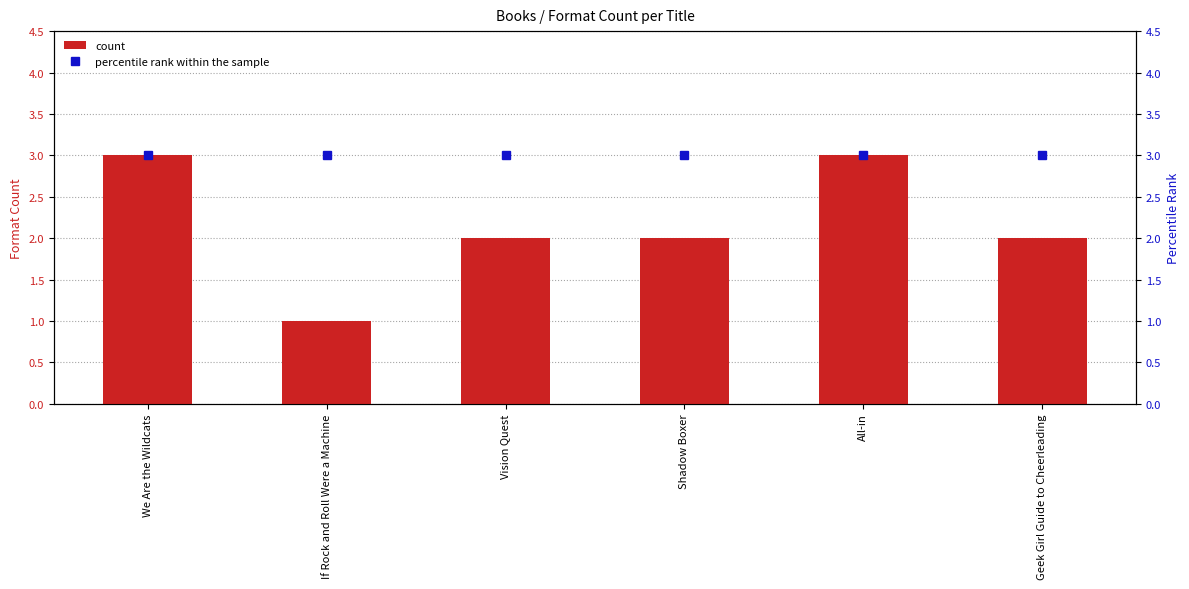

What is the sum of the percentile rank within the sample values at We Are the Wildcats and If Rock and Roll Were a Machine?

6